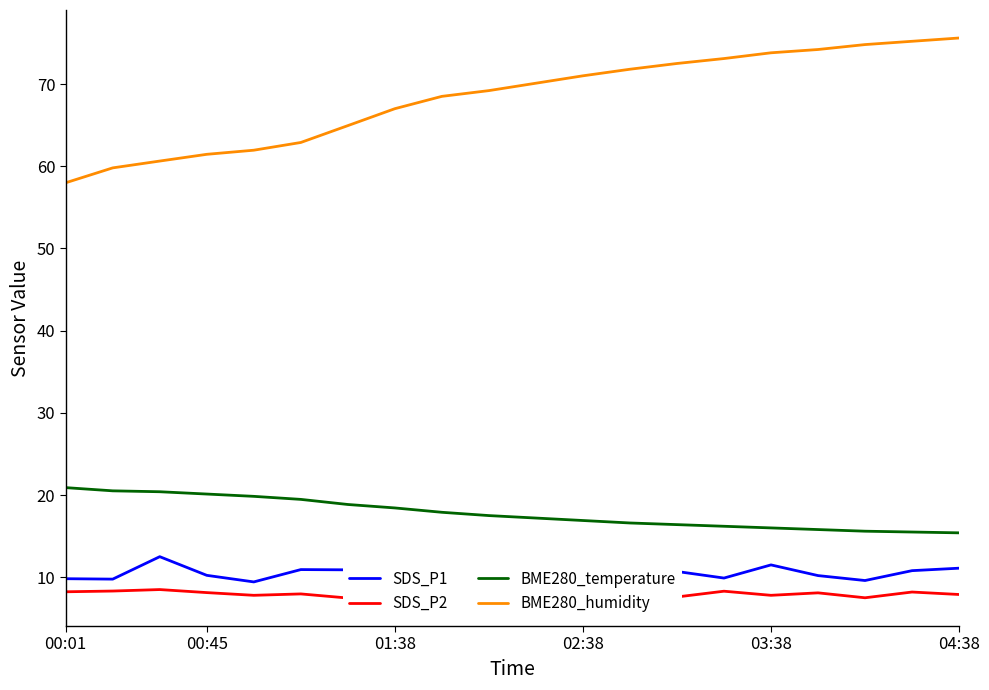

What is the lowest value of the BME280_humidity series?

58.0